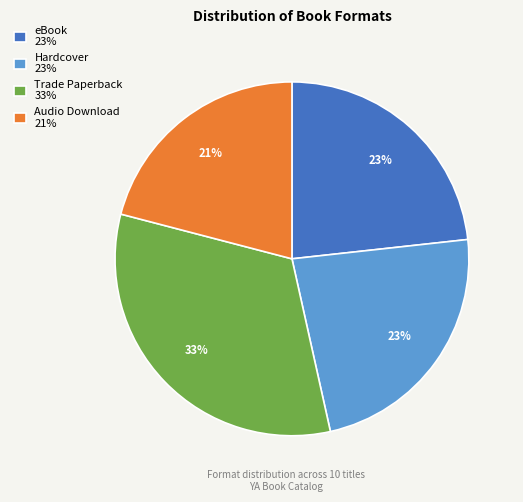

Is the sum of Hardcover 23% and Audio Download 21% greater than half?

No